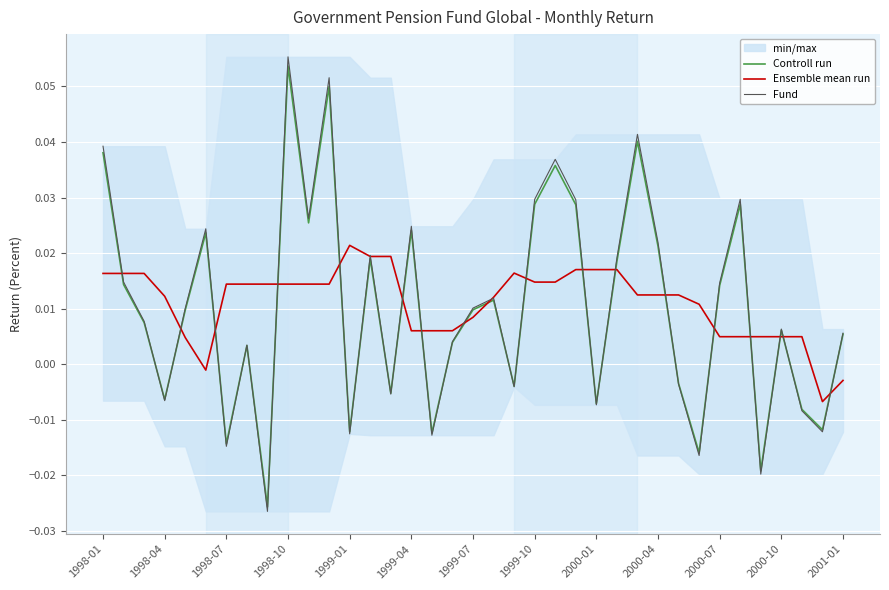

At how many categories does at least one series exceed 0?

36